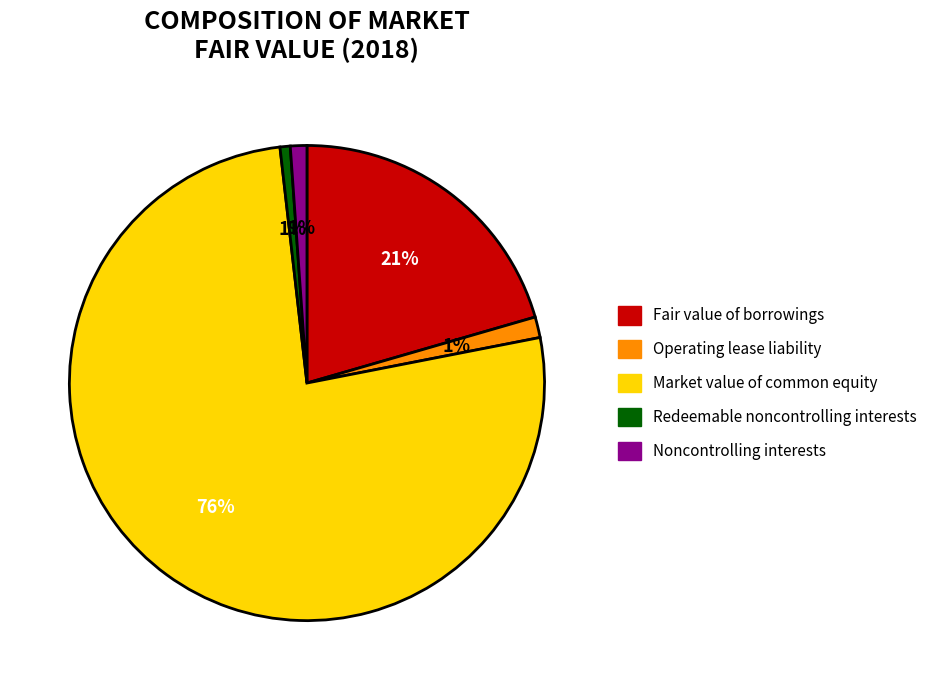

Combined, do Fair value of borrowings and Noncontrolling interests account for over 50%?

No